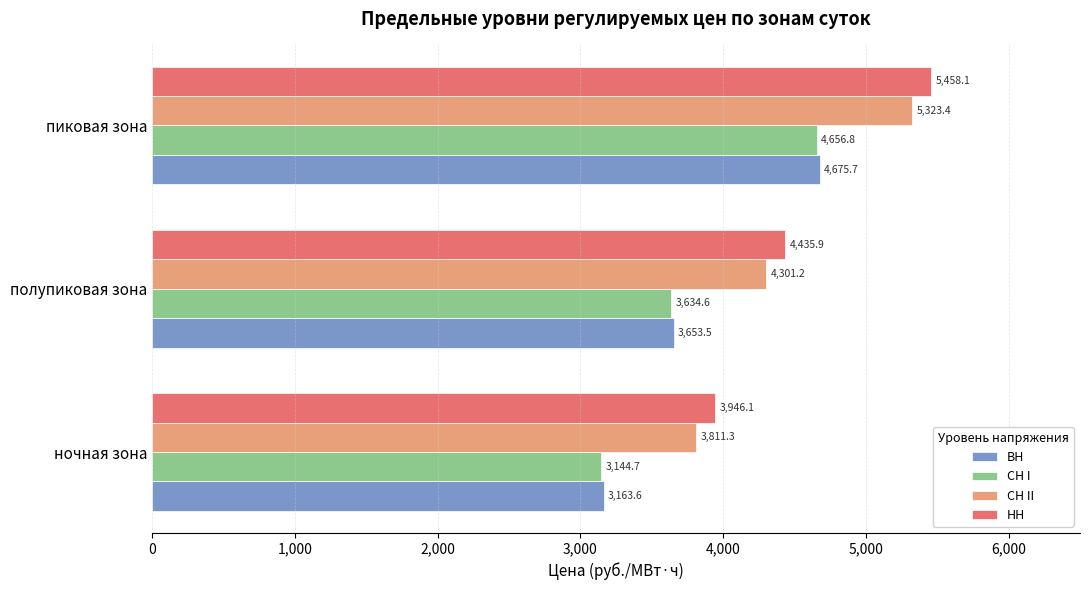

What is the total value across all series at ночная зона?

14065.7